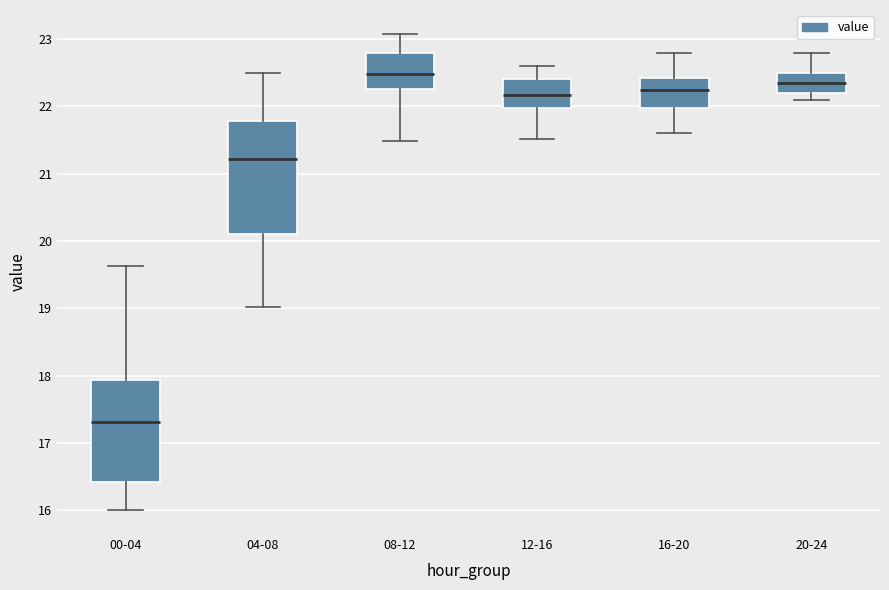

Reading left to right, transcribe this box plot: for each box, give where its median line is, the range the box spans, and where its two whiskers end, as read against the y-axis. The values are not printed on the chart, so give them approximately, as read against the axis.

00-04: median 17.3, box 16.4 to 17.9, whiskers 16.0 to 19.6
04-08: median 21.2, box 20.1 to 21.8, whiskers 19.0 to 22.5
08-12: median 22.5, box 22.3 to 22.8, whiskers 21.5 to 23.1
12-16: median 22.2, box 22.0 to 22.4, whiskers 21.5 to 22.6
16-20: median 22.3, box 22.0 to 22.4, whiskers 21.6 to 22.8
20-24: median 22.4, box 22.2 to 22.5, whiskers 22.1 to 22.8